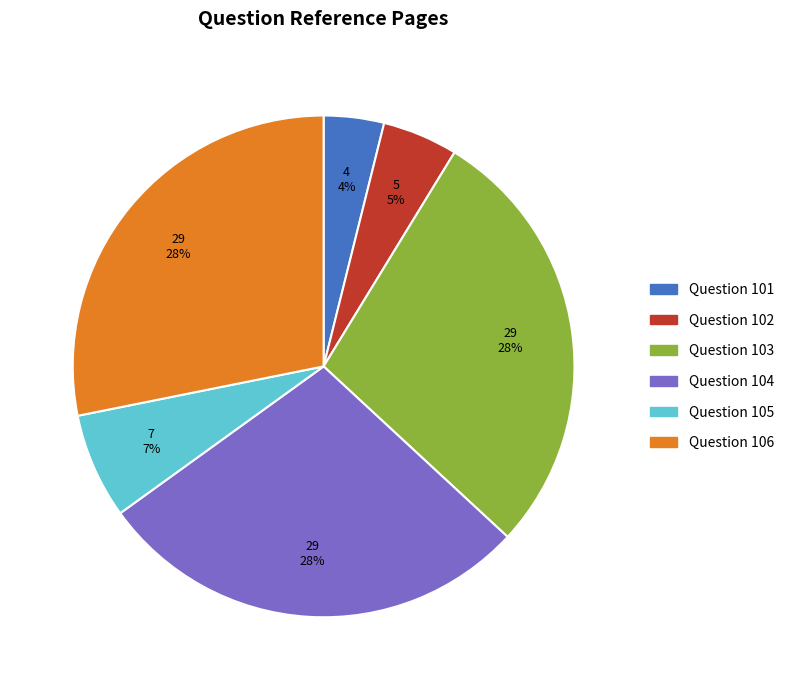

To the nearest percent, what is the difference between the largest and smallest slice percentages?

24%